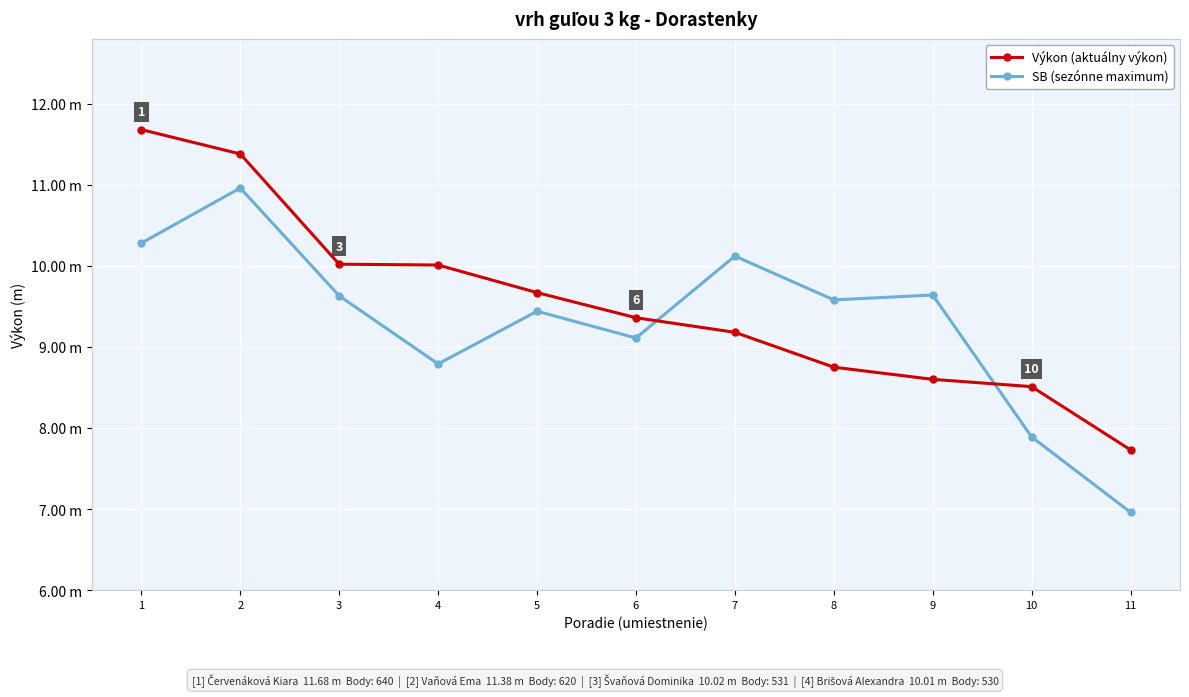

Does the chart have visible grid lines?

Yes